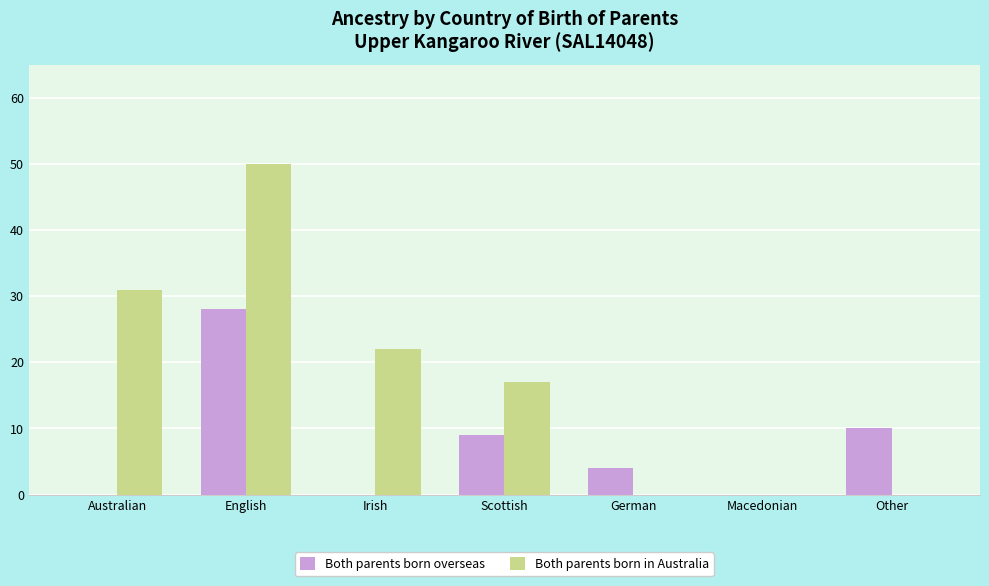

Which series has the largest total across all categories?

Both parents born in Australia